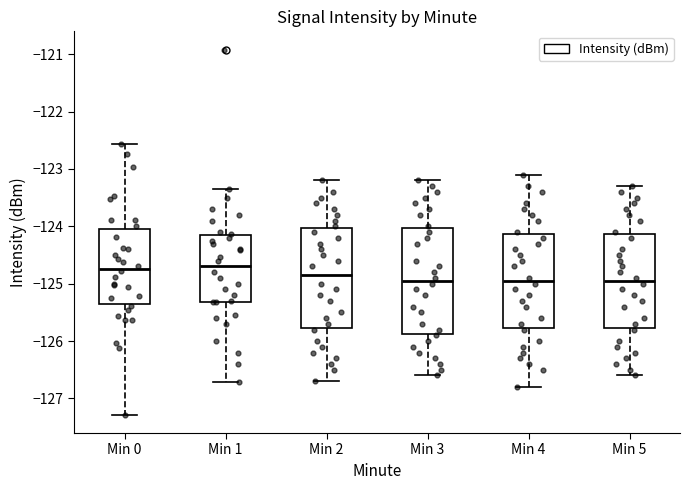

Where does the median line of the box for Min 0 sit on the y-axis? The values are not printed on the chart, so give them approximately, as read against the axis.

-124.7